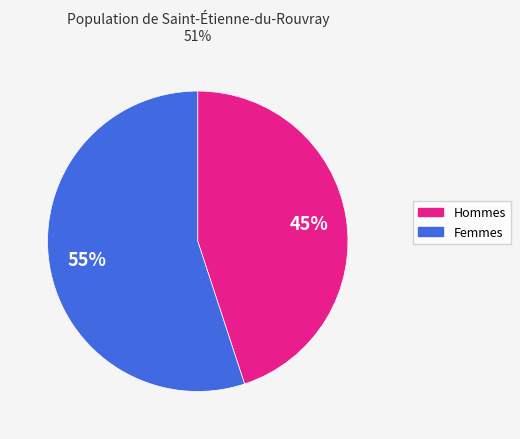

Is there a majority slice in this chart?

Yes